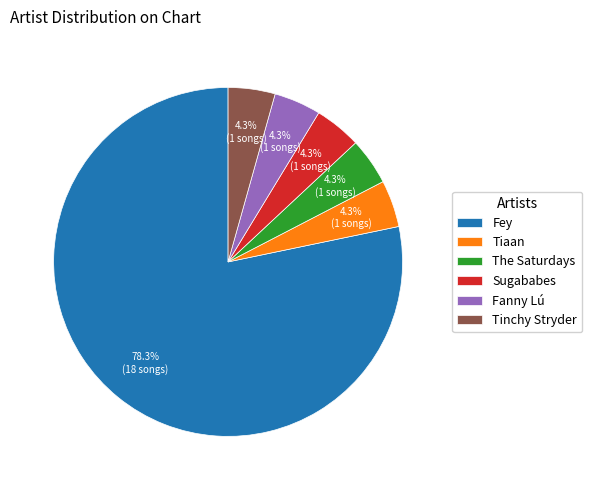

To the nearest percent, what percentage of the pie is Fanny Lú?

4%